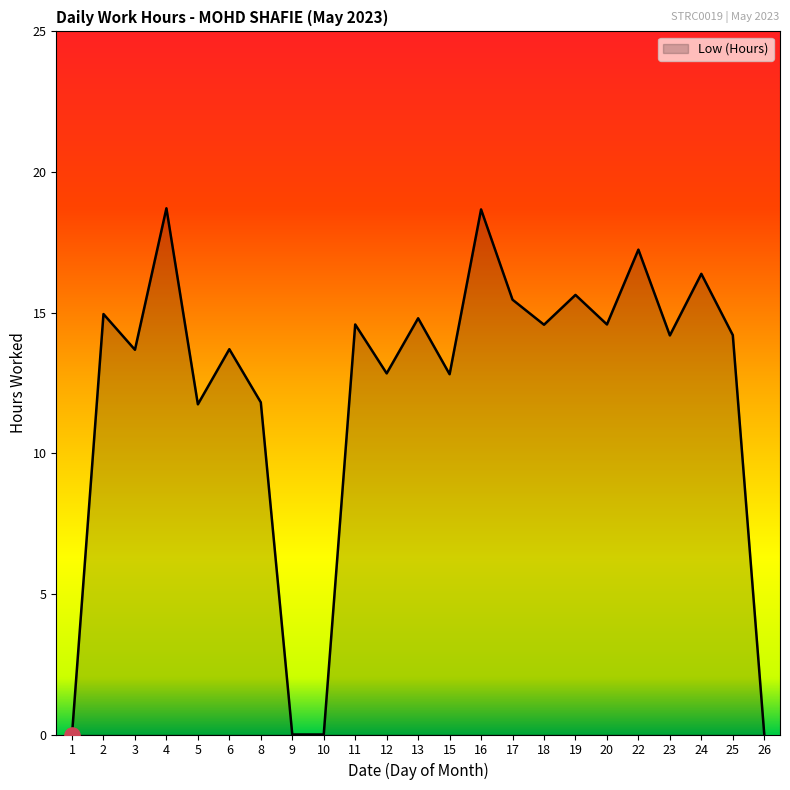

Which has a higher value, 23 or 11?

11